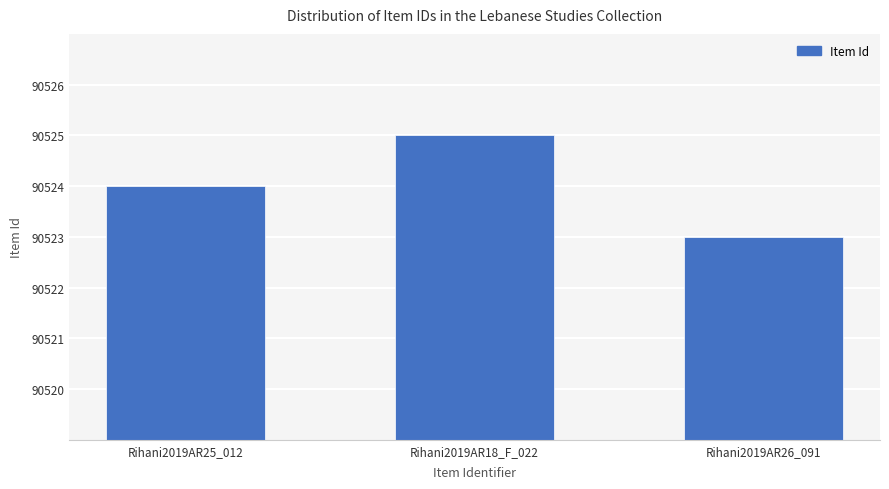

Reading left to right, what are all the values shown in this chart?

90524	90525	90523